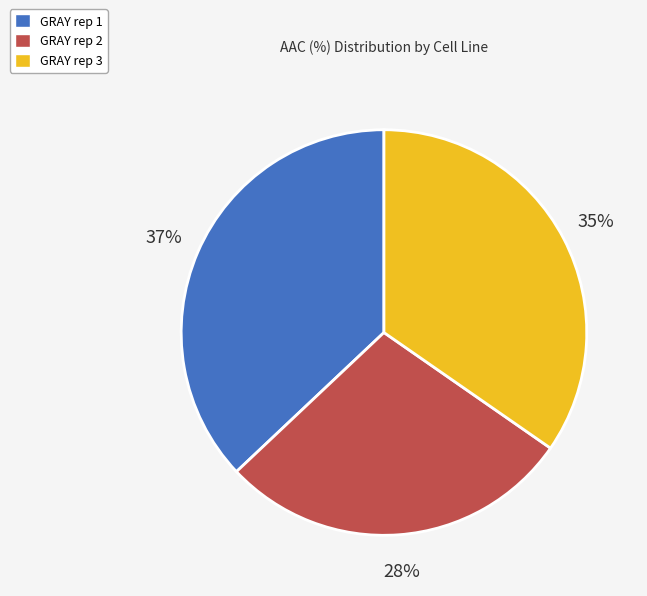

The GRAY rep 1 slice represents 37% of the pie. True or false?

True